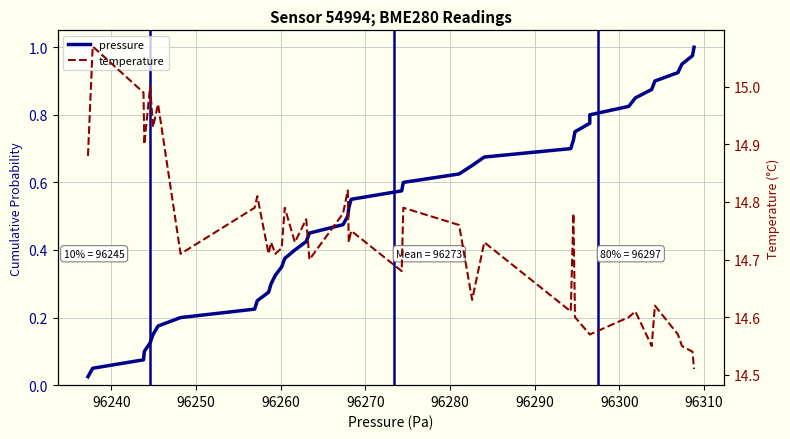

Reading left to right, transcribe all the data shown in this chart.

pressure: 0.0	0.1	0.1	0.1	0.1	0.1	0.2	0.2	0.2	0.2	0.3	0.3	0.3	0.3	0.4	0.4	0.4	0.5	0.5	0.5	0.5	0.6	0.6	0.6	0.6	0.7	0.7	0.7	0.7	0.8	0.8	0.8	0.8	0.8	0.9	0.9	0.9	0.9	1.0	1.0
temperature: 14.9	15.1	15.0	14.9	15.0	14.9	15.0	14.7	14.8	14.8	14.7	14.7	14.7	14.7	14.8	14.7	14.8	14.7	14.8	14.8	14.7	14.8	14.7	14.8	14.8	14.6	14.7	14.6	14.8	14.6	14.6	14.6	14.6	14.6	14.6	14.6	14.6	14.6	14.5	14.5